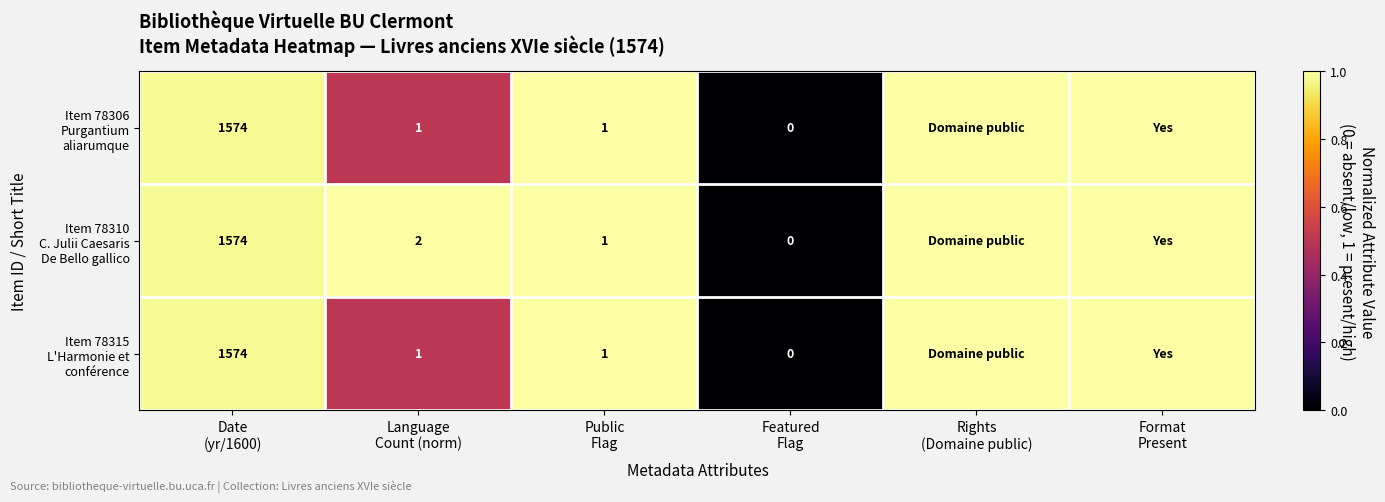

Rank the categories by Item 78306 Purgantium aliarumque value from highest to lowest.

Public Flag, Rights (Domaine public), Format Present, Date (yr/1600), Language Count (norm), Featured Flag